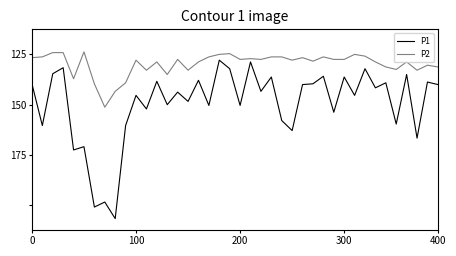

Does the chart display data point markers on the line(s)?

No